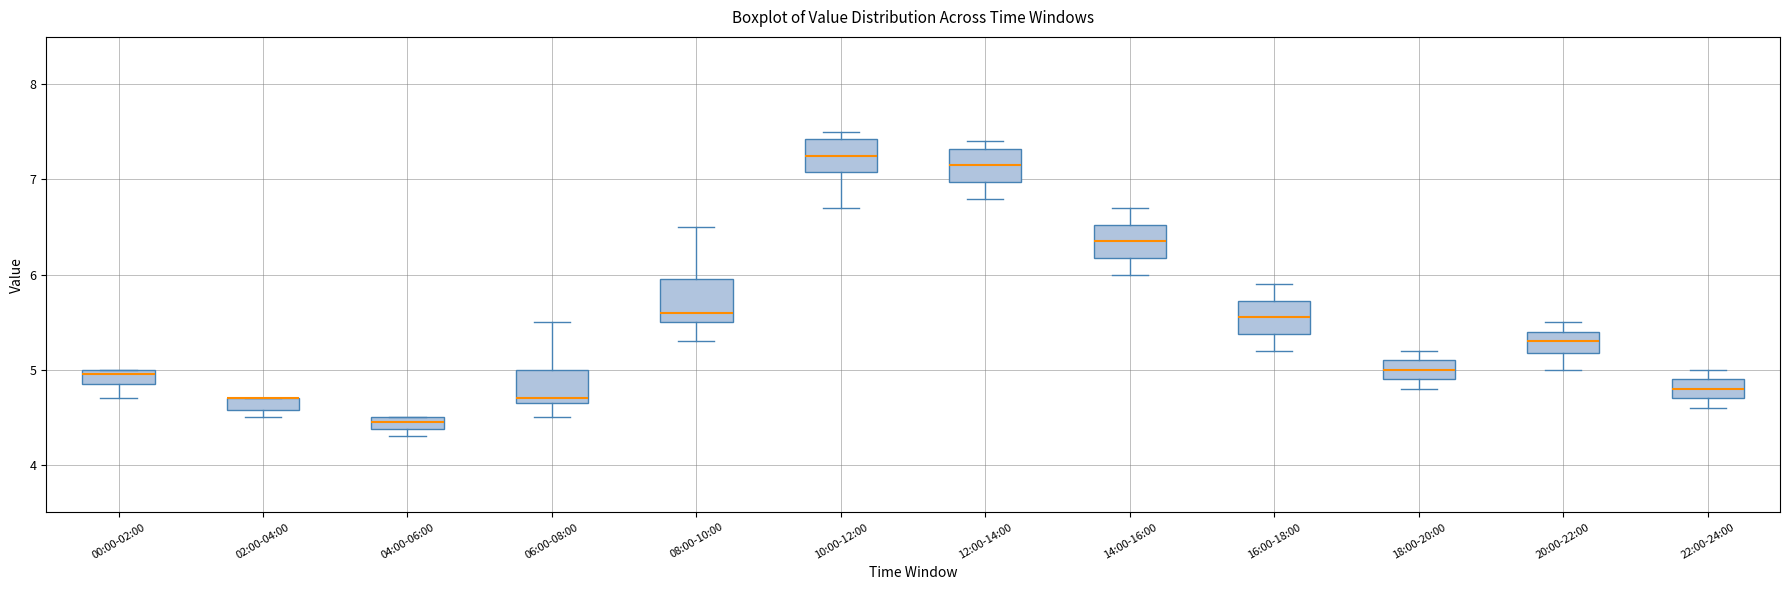

Where does the upper whisker of the box for 08:00-10:00 end on the y-axis? The values are not printed on the chart, so give them approximately, as read against the axis.

6.5